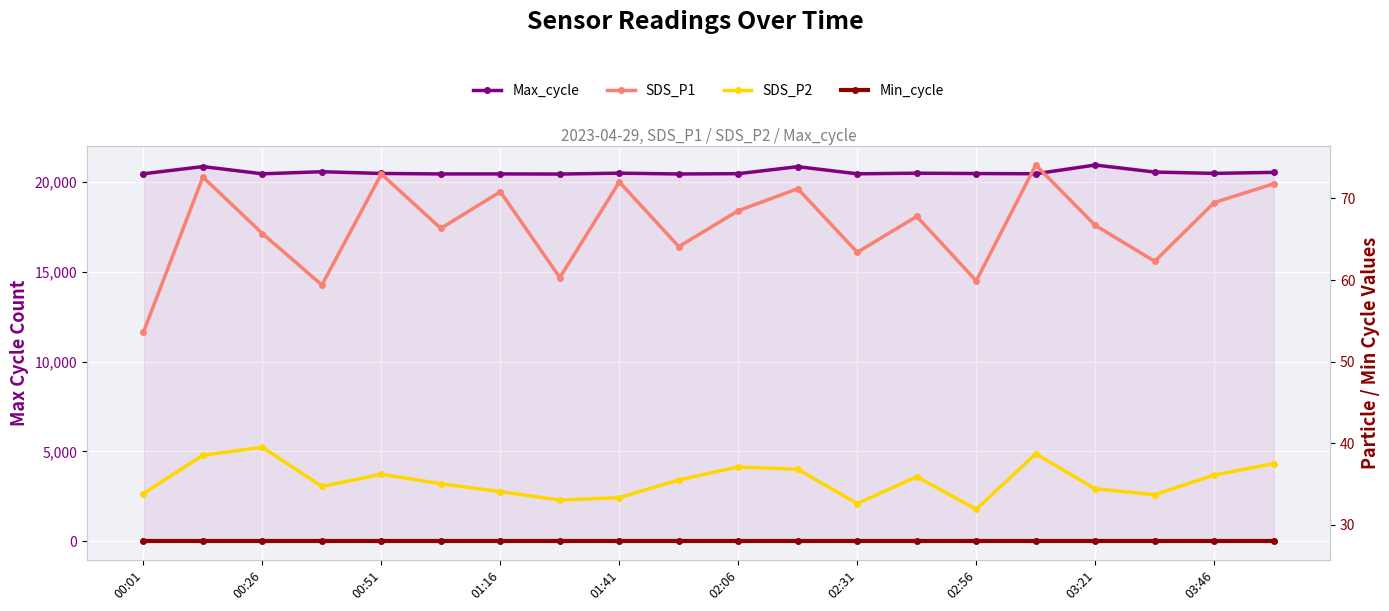

At which category is the sum across all series the highest?

03:21